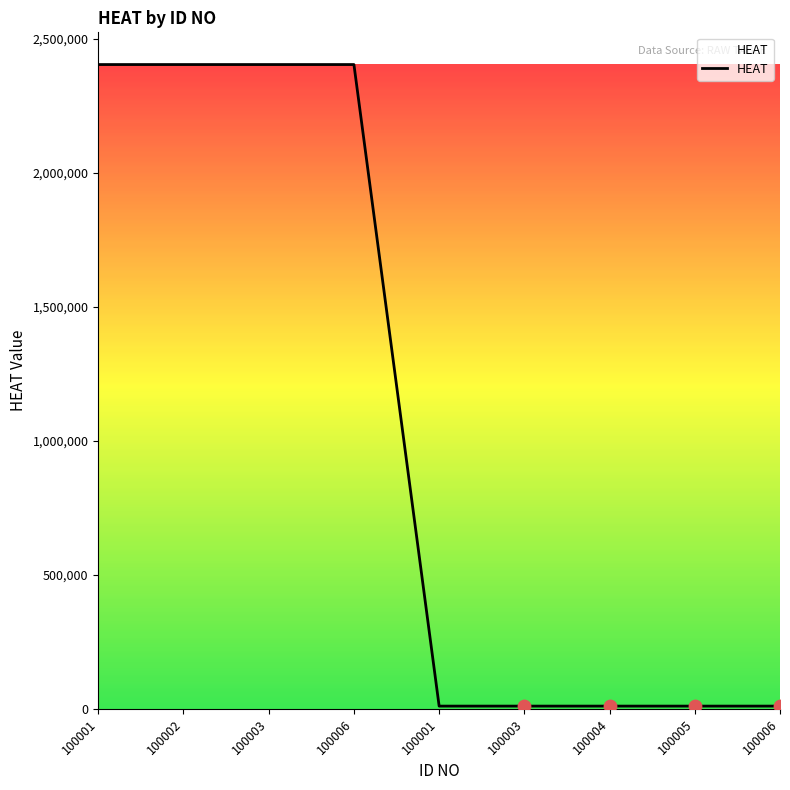

Between 100001 and 100001, which is larger?

100001